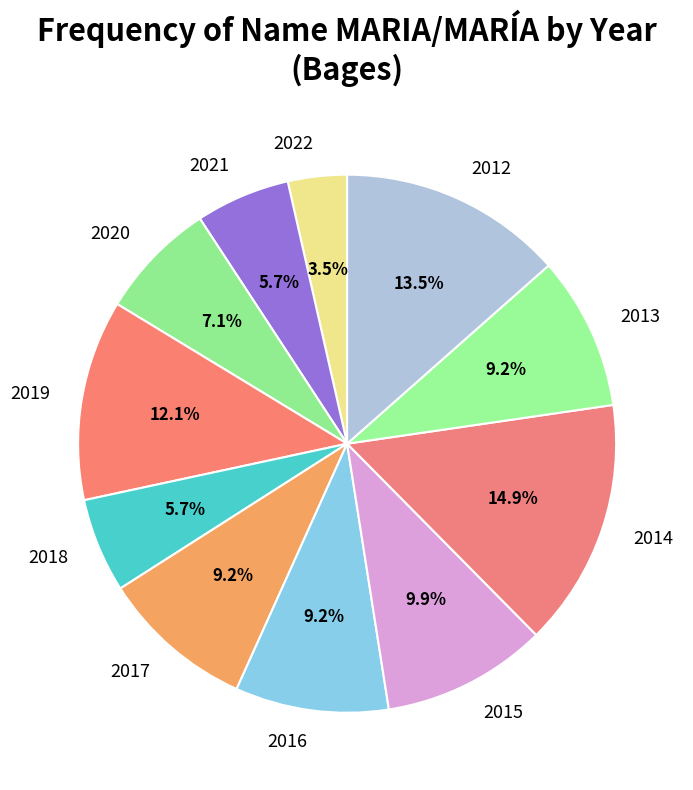

To the nearest percent, what percentage of the pie is 2014?

15%